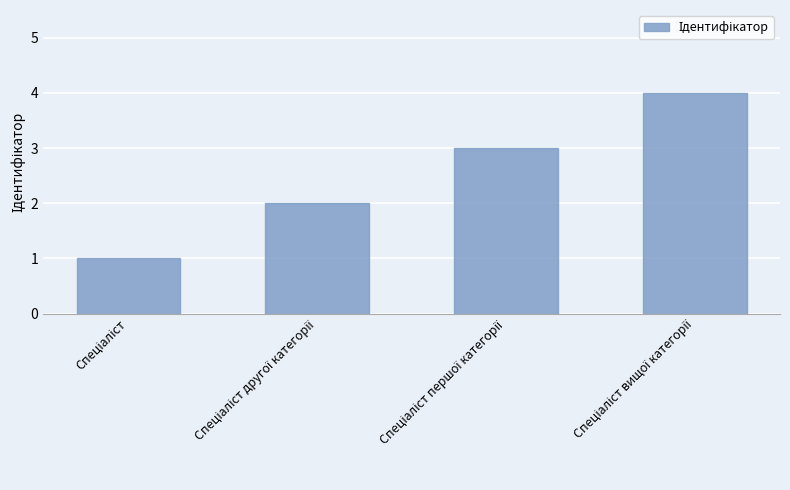

What is the sum of all values?

10